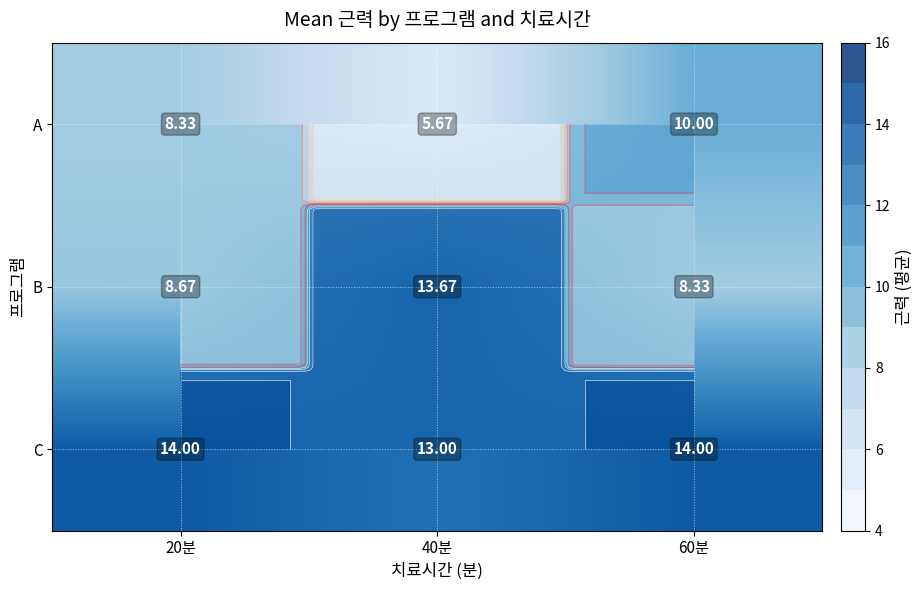

What is the average value of the B series?

10.2